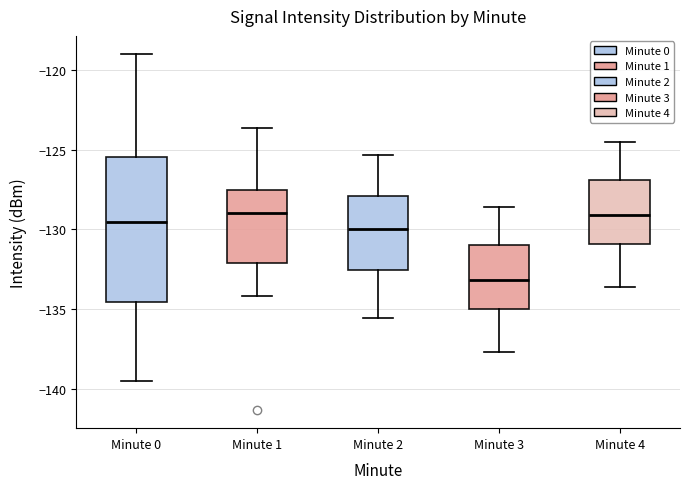

Where does the upper whisker of the box for Minute 3 end on the y-axis? The values are not printed on the chart, so give them approximately, as read against the axis.

-128.5